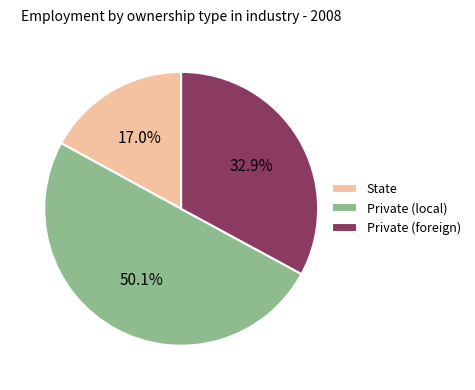

How many slices are in this pie chart?

3